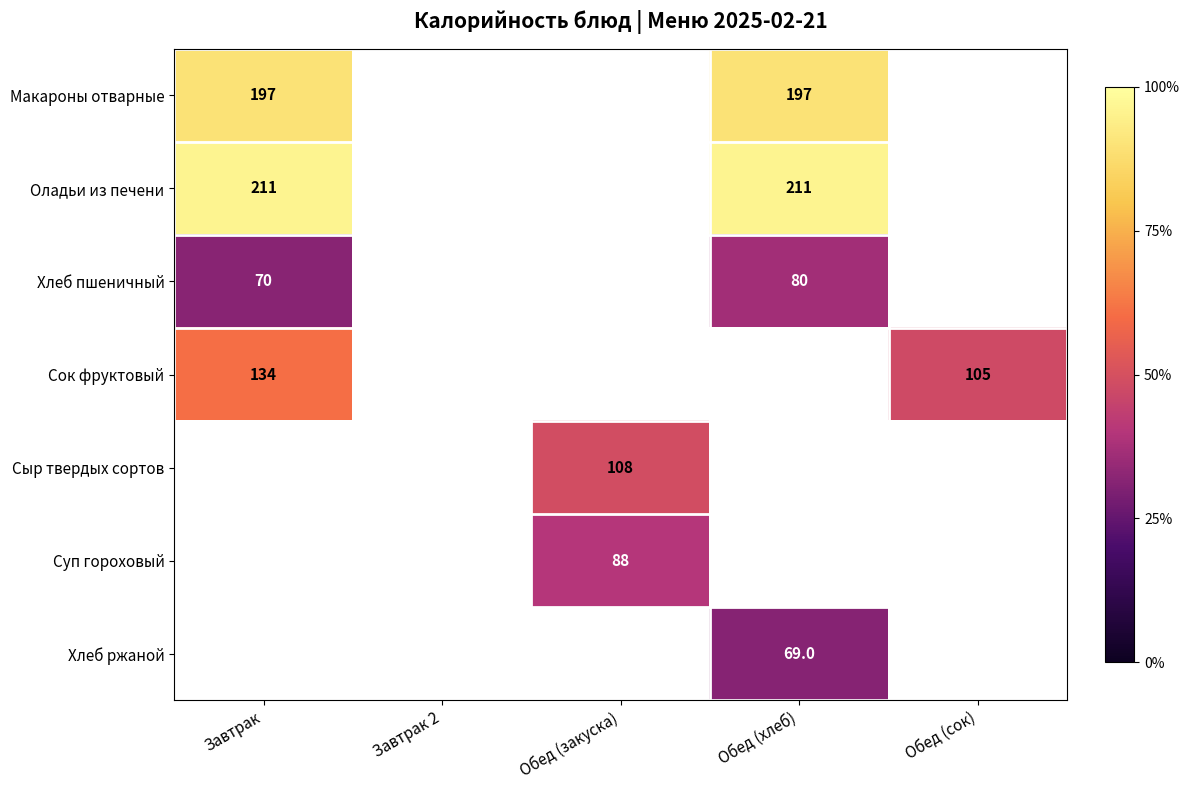

The value of Макароны отварные at Обед (хлеб) is 197. True or false?

True